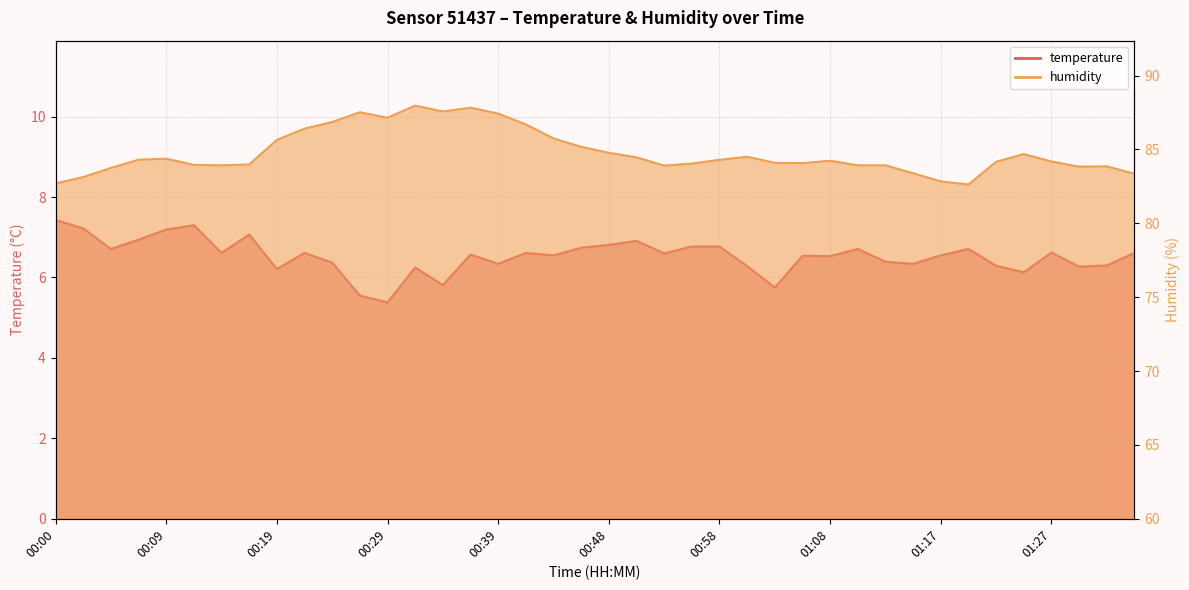

What are all the series names shown in the legend?

temperature, humidity